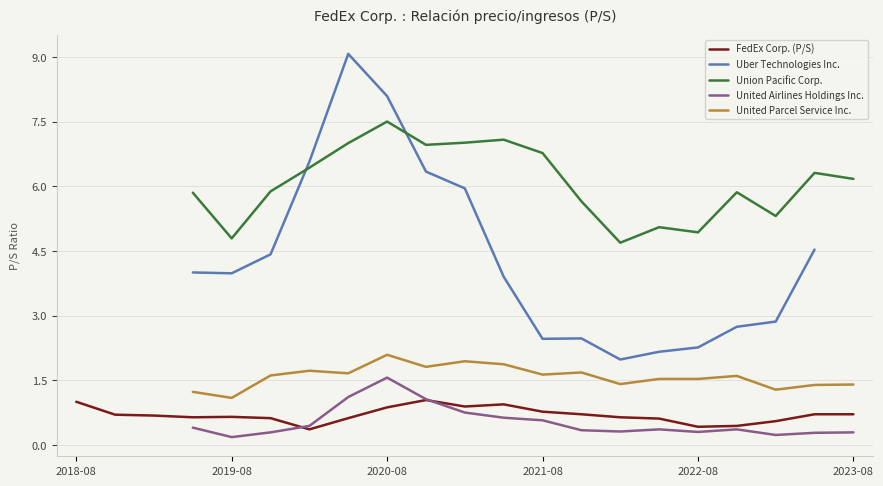

How many data points in Union Pacific Corp. are above 5?

15